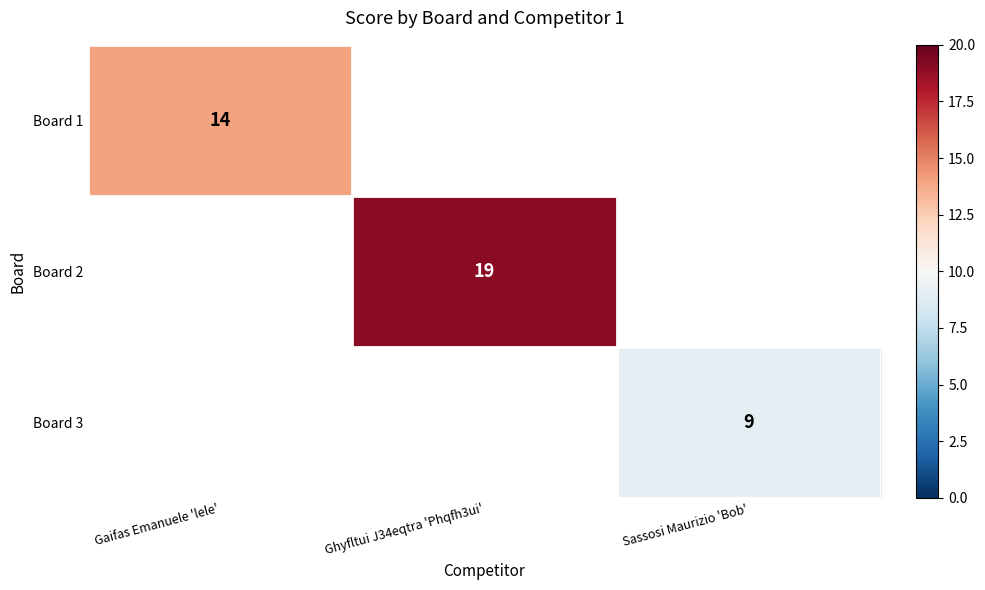

How many distinct data groups are displayed?

3